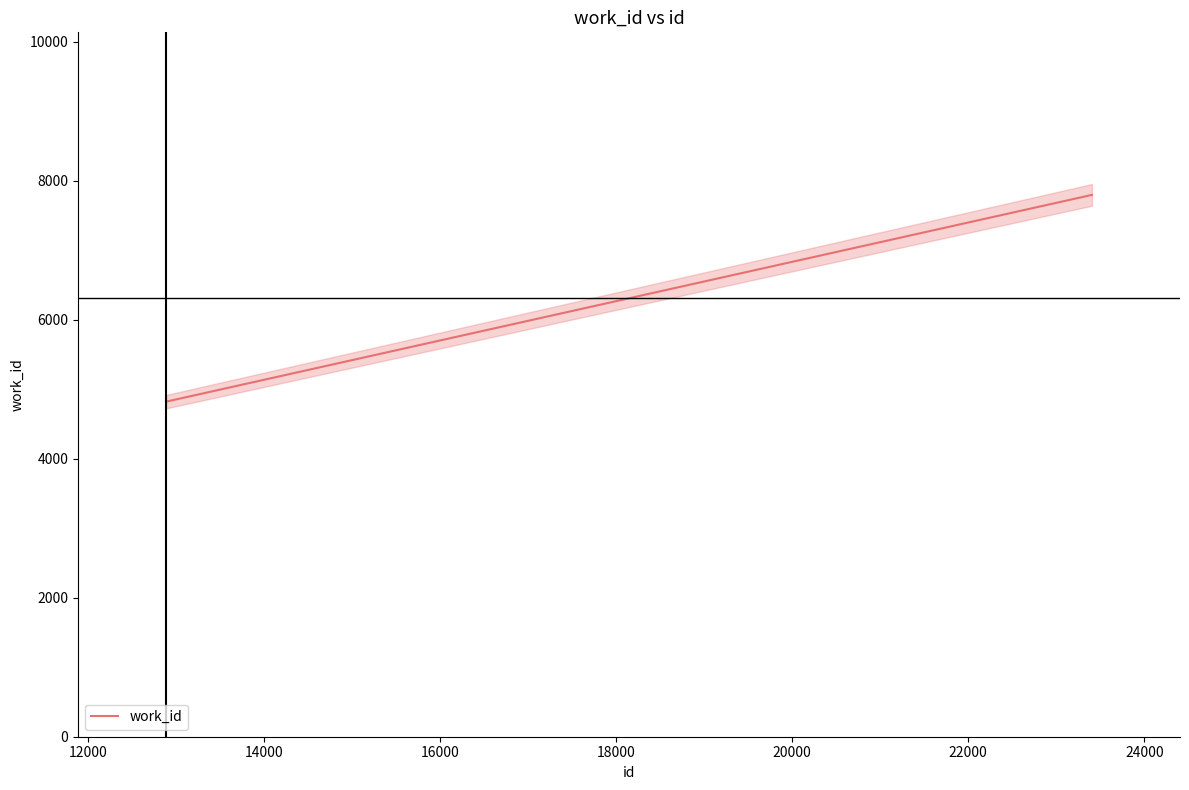

How many categories are shown in the chart?

3